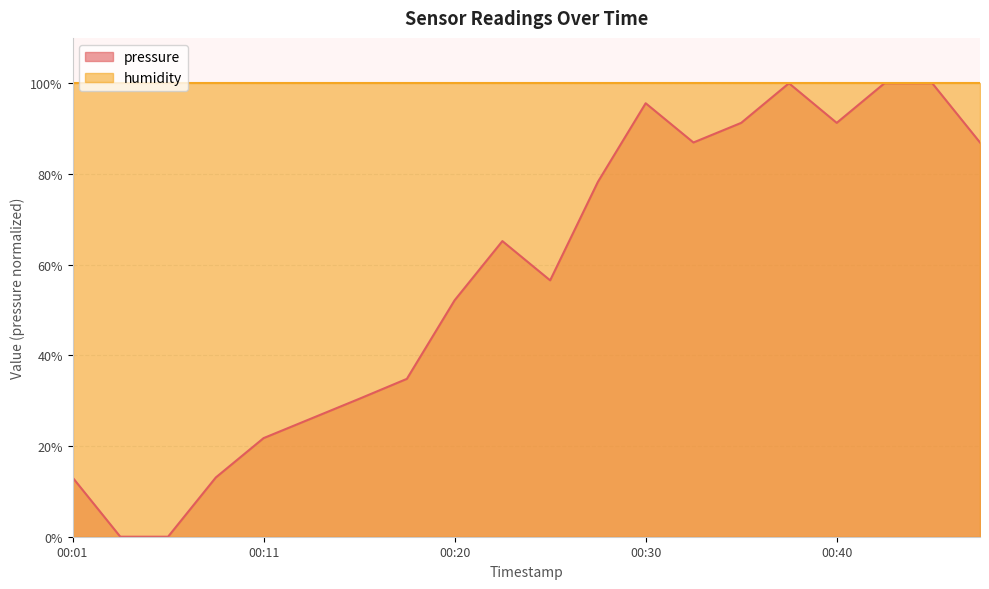

What is the average value?

57.2